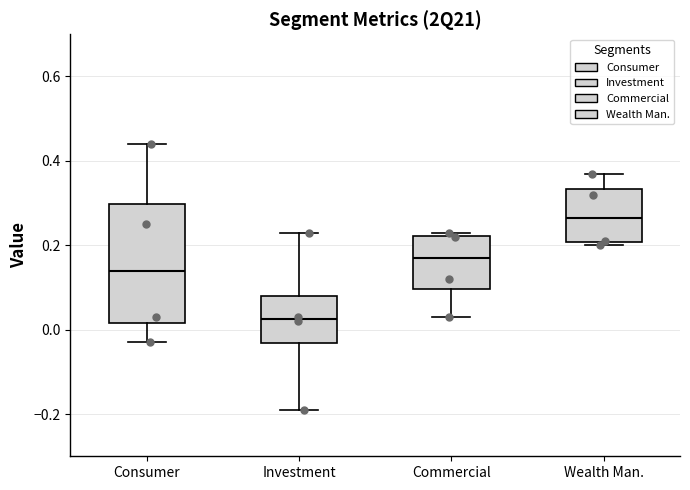

Which box is the tallest, from its lower edge to its upper edge?

Consumer